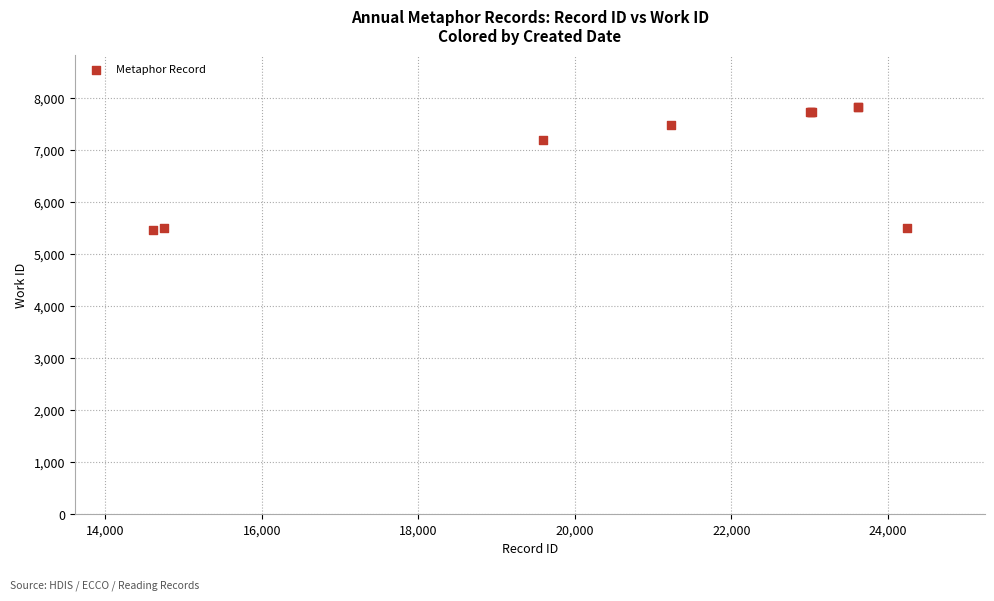

What Y value in the scatter plot is closest to 6649?

7192